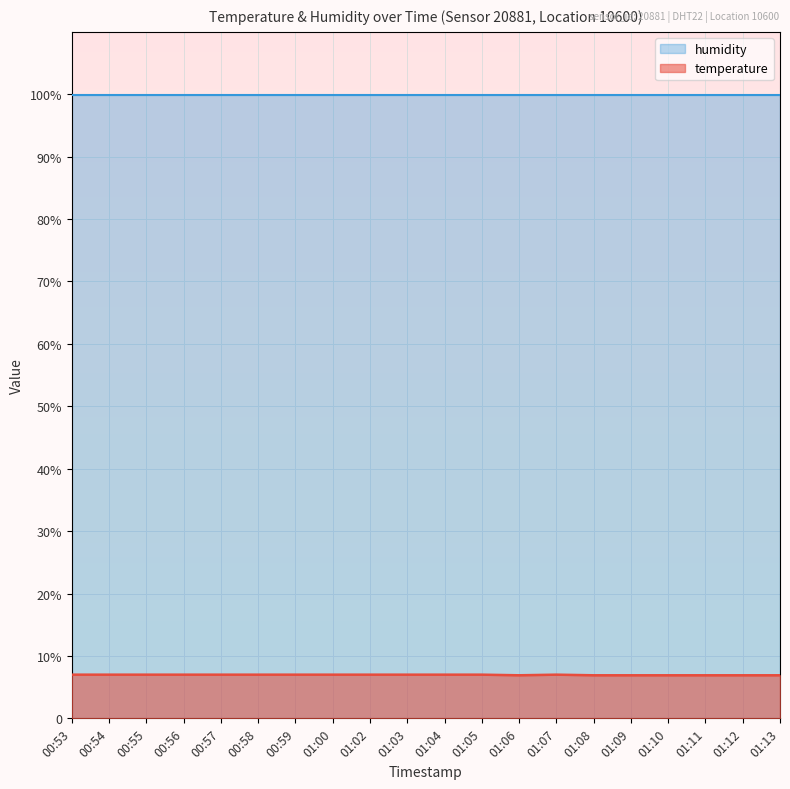

Which has a higher value, 01:00 or 01:09?

01:00